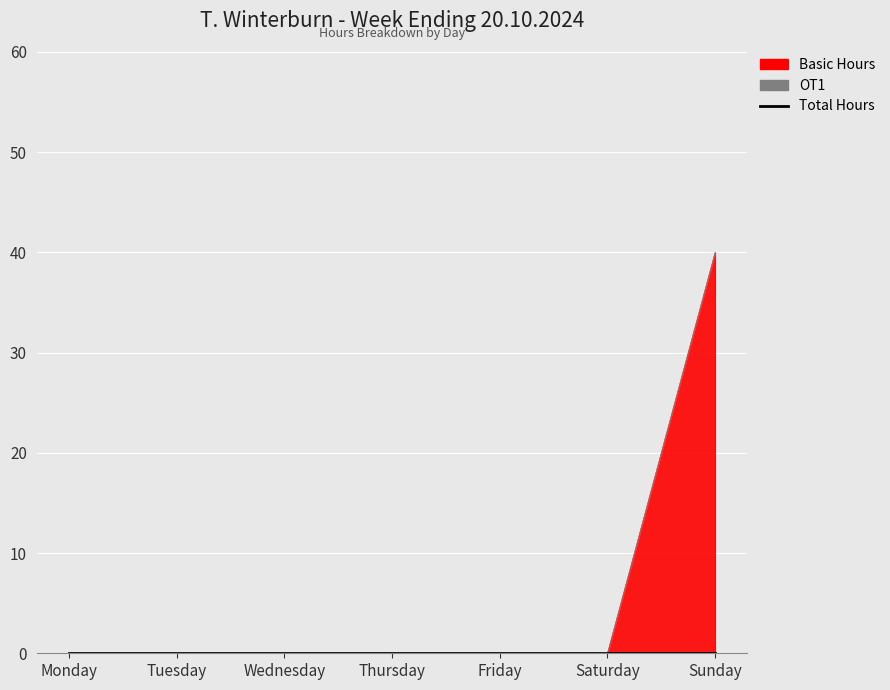

Reading left to right, list all the values displayed in this chart.

Basic Hours: Monday=0	Tuesday=0	Wednesday=0	Thursday=0	Friday=0	Saturday=0	Sunday=40
OT1: Monday=0	Tuesday=0	Wednesday=0	Thursday=0	Friday=0	Saturday=0	Sunday=0
Total Hours: Monday=0	Tuesday=0	Wednesday=0	Thursday=0	Friday=0	Saturday=0	Sunday=0